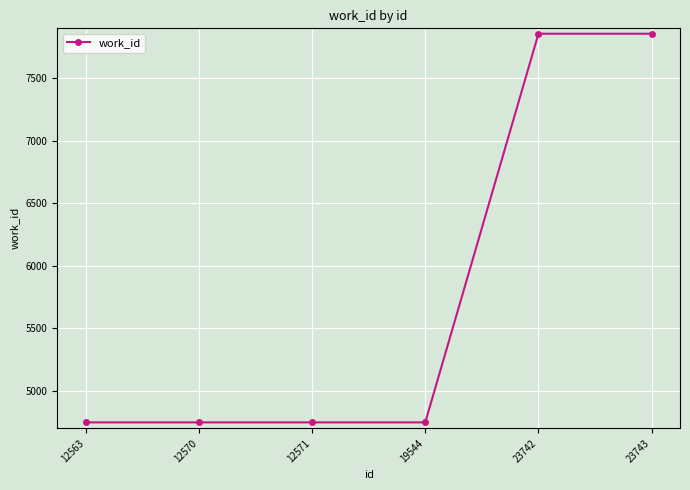

What is the smallest value displayed?

4748